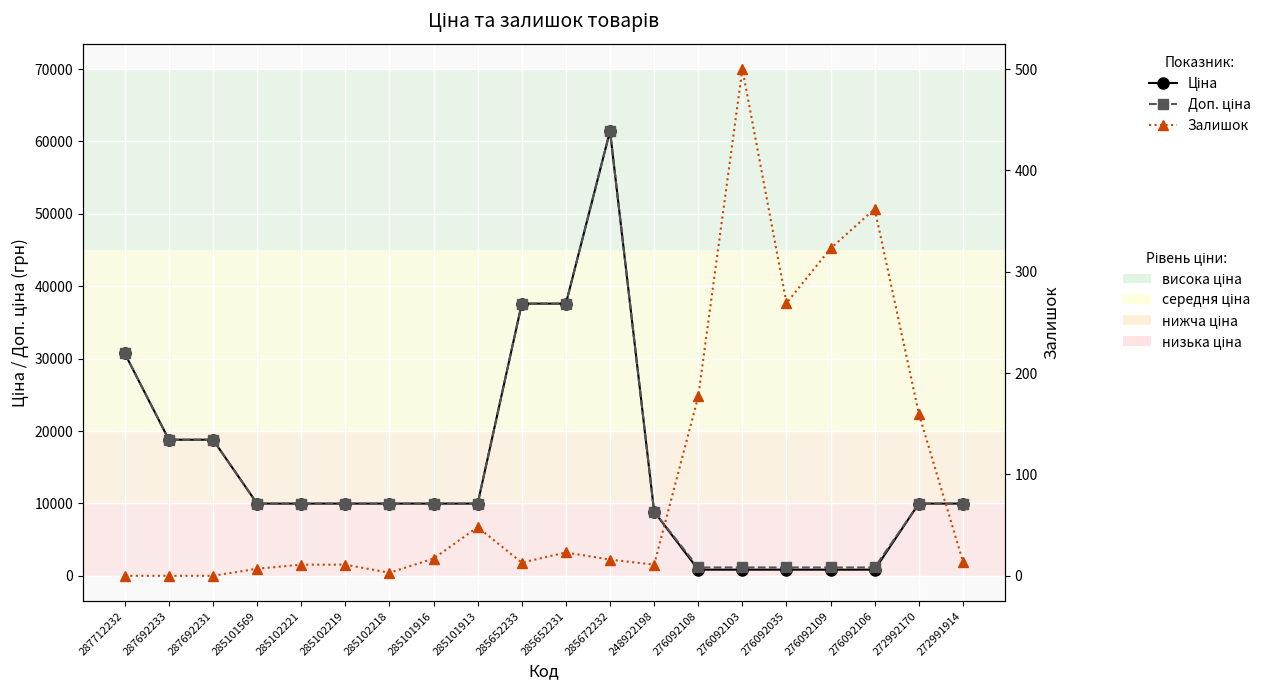

In Доп. ціна, how many points are higher than both neighbors (excluding endpoints)?

1